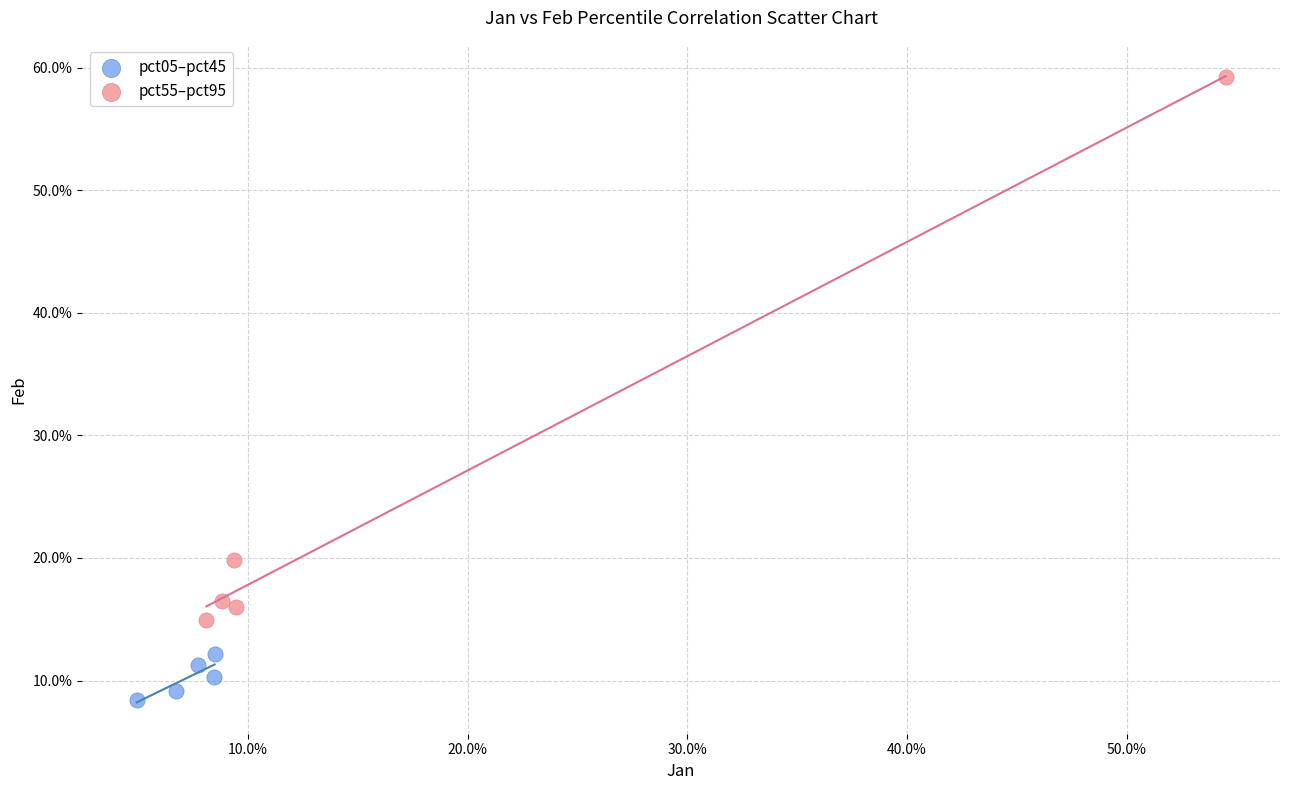

Which series has the widest spread of Y values?

pct55–pct95